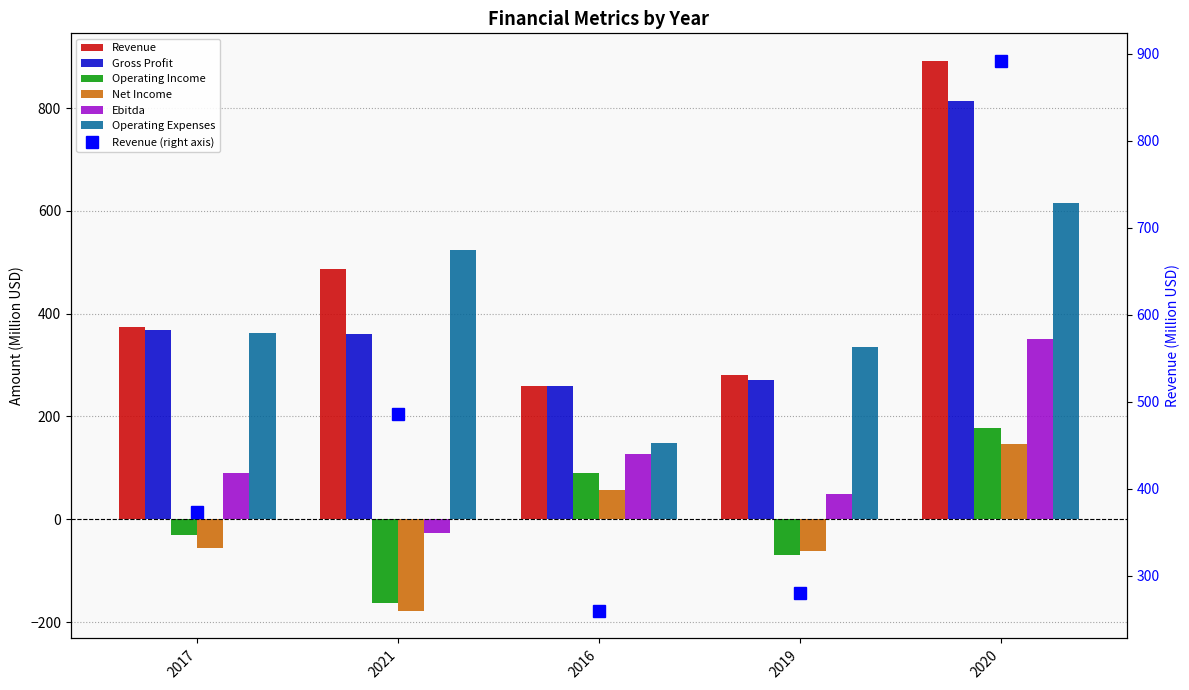

The value of Operating Expenses at 2017 is 161.3. True or false?

False